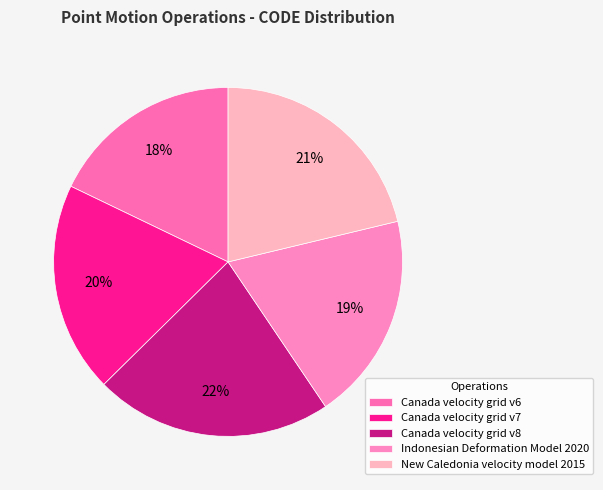

Is there a majority slice in this chart?

No